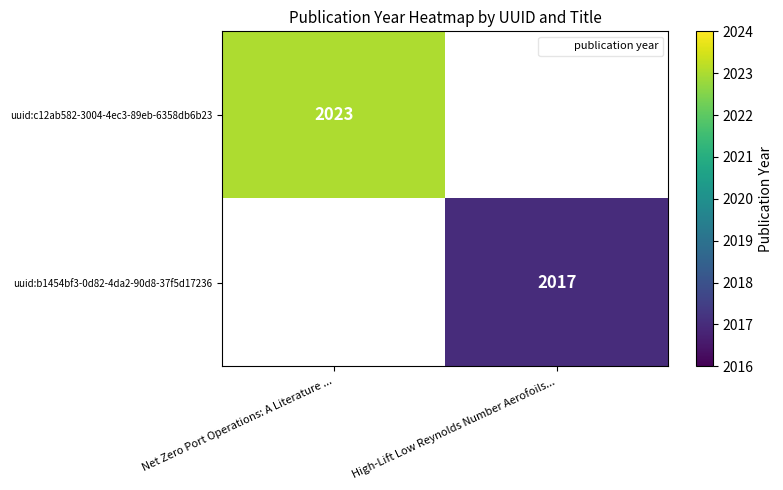

How many values in uuid:c12ab582-3004-4ec3-89eb-6358db6b23 are above zero?

1